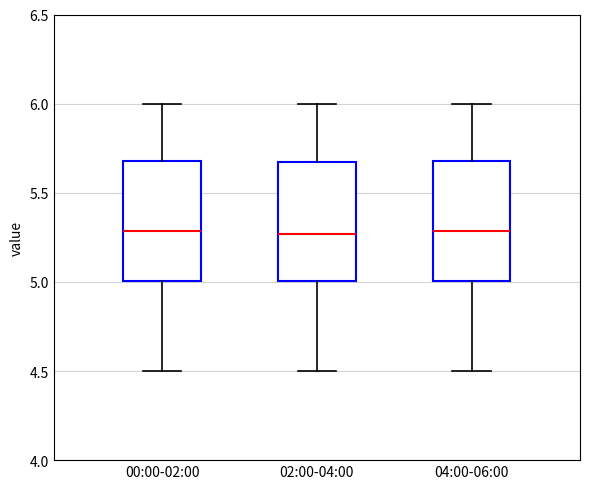

Where is the upper edge of the box for 02:00-04:00 on the y-axis? The values are not printed on the chart, so give them approximately, as read against the axis.

5.65